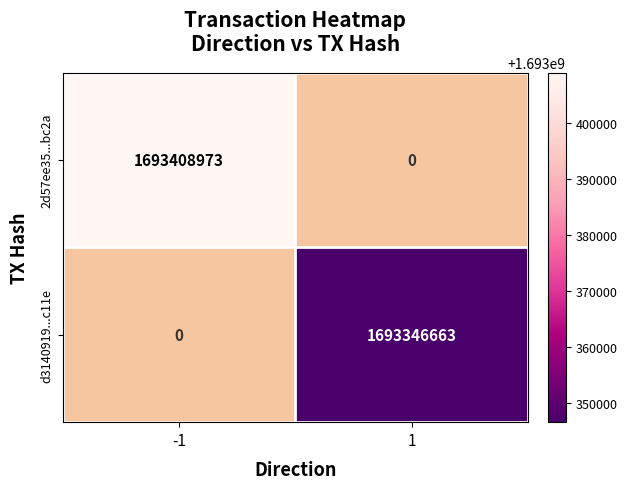

Is it true that 2d57ee35...bc2a equals 1693408973.0 at -1?

True